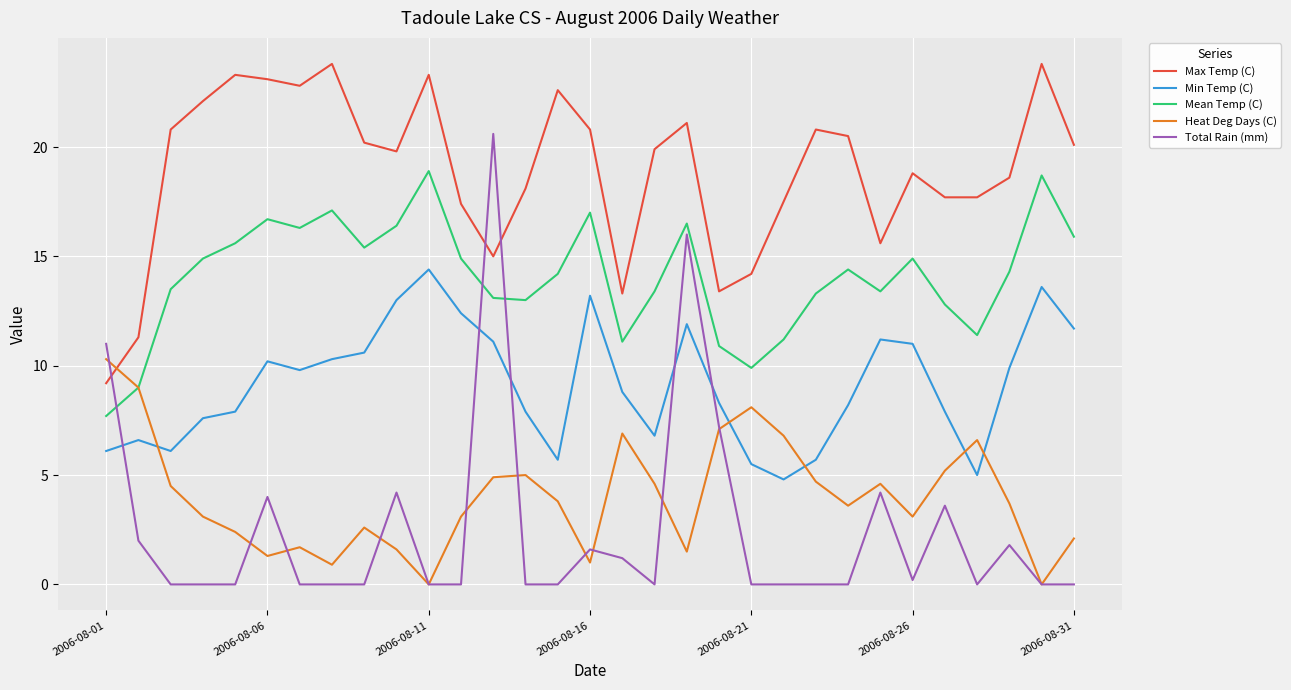

True or false: Mean Temp (C) and Max Temp (C) intersect in this chart.

False